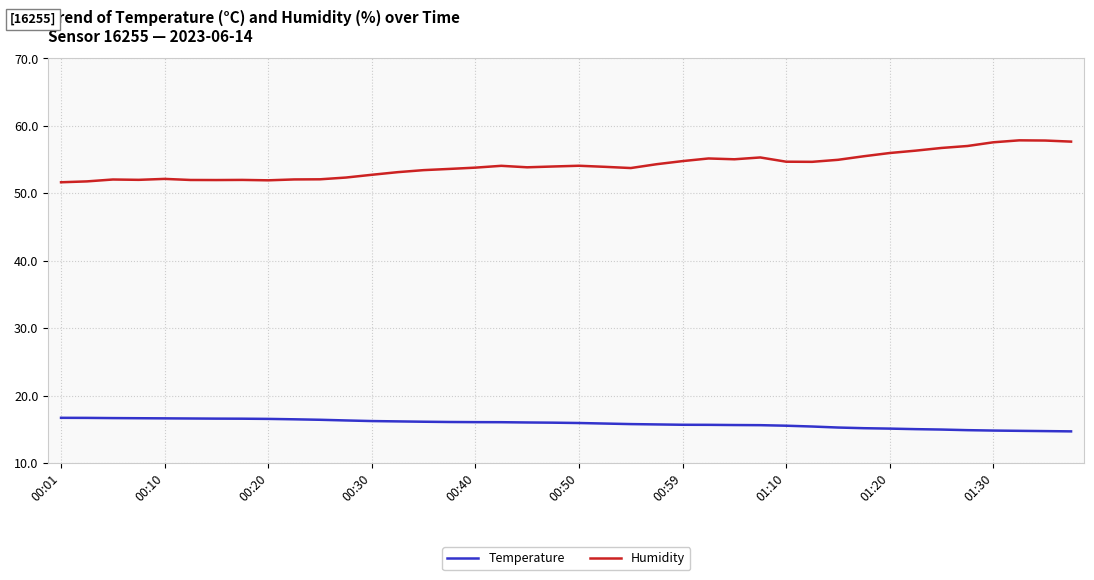

True or false: Humidity and Temperature intersect in this chart.

False